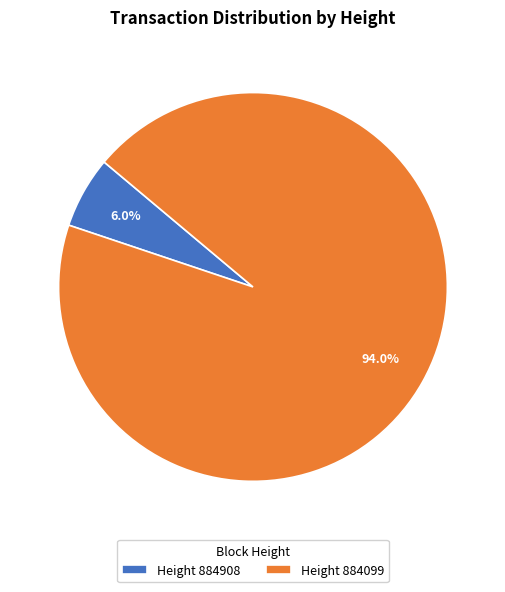

Count the number of slices in the pie.

2